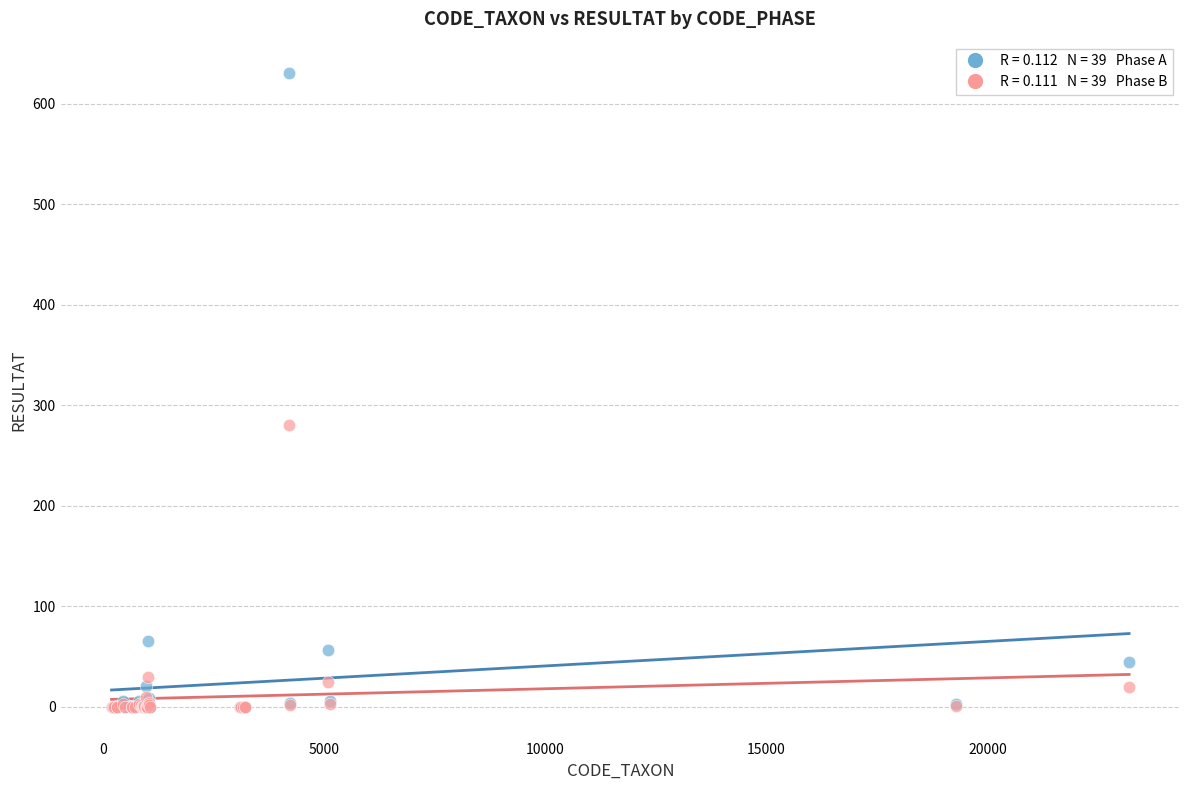

Across all series, what Y value is closest to 315?

280